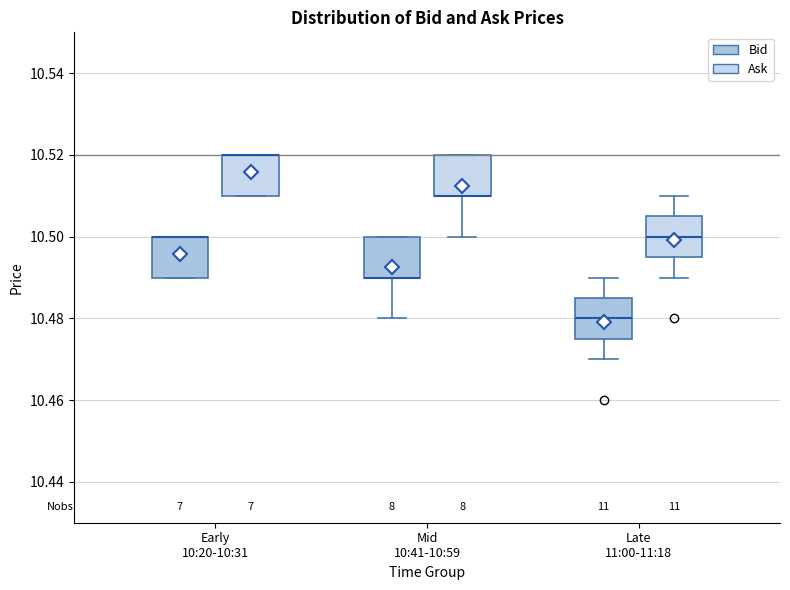

Reading left to right, transcribe this box plot: for each box, give where its median line is, the range the box spans, and where its two whiskers end, as read against the y-axis. The values are not printed on the chart, so give them approximately, as read against the axis.

Early 10:20-10:31 (Bid): median 10.500 (drawn on the box's upper edge), box 10.490 to 10.500, whiskers 10.490 to 10.500
Early 10:20-10:31 (Ask): median 10.520 (drawn on the box's upper edge), box 10.510 to 10.520, whiskers 10.510 to 10.520
Mid 10:41-10:59 (Bid): median 10.490 (drawn on the box's lower edge), box 10.490 to 10.500, whiskers 10.480 to 10.500
Mid 10:41-10:59 (Ask): median 10.510 (drawn on the box's lower edge), box 10.510 to 10.520, whiskers 10.500 to 10.520
Late 11:00-11:18 (Bid): median 10.480, box 10.476 to 10.486, whiskers 10.470 to 10.490
Late 11:00-11:18 (Ask): median 10.500, box 10.496 to 10.506, whiskers 10.490 to 10.510